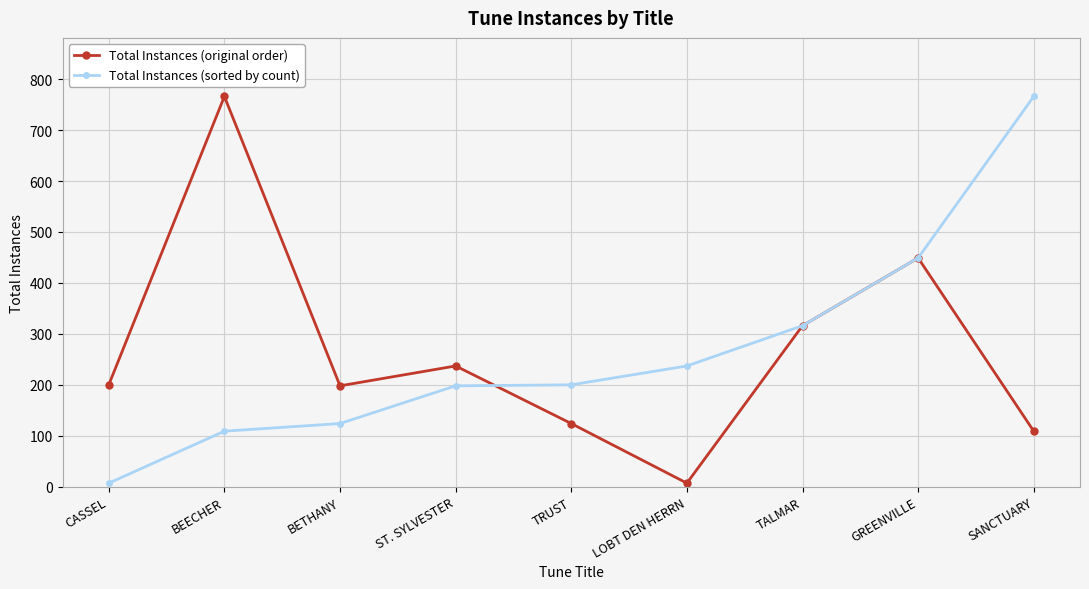

Where do Total Instances (original order) and Total Instances (sorted by count) first cross each other?

ST. SYLVESTER and TRUST